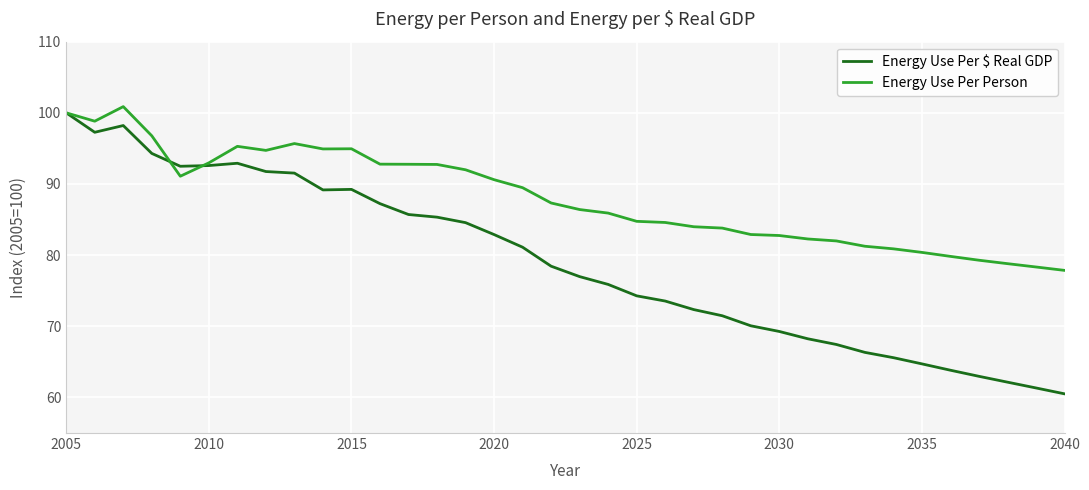

How many values in the Energy Use Per Person series exceed 87?

18